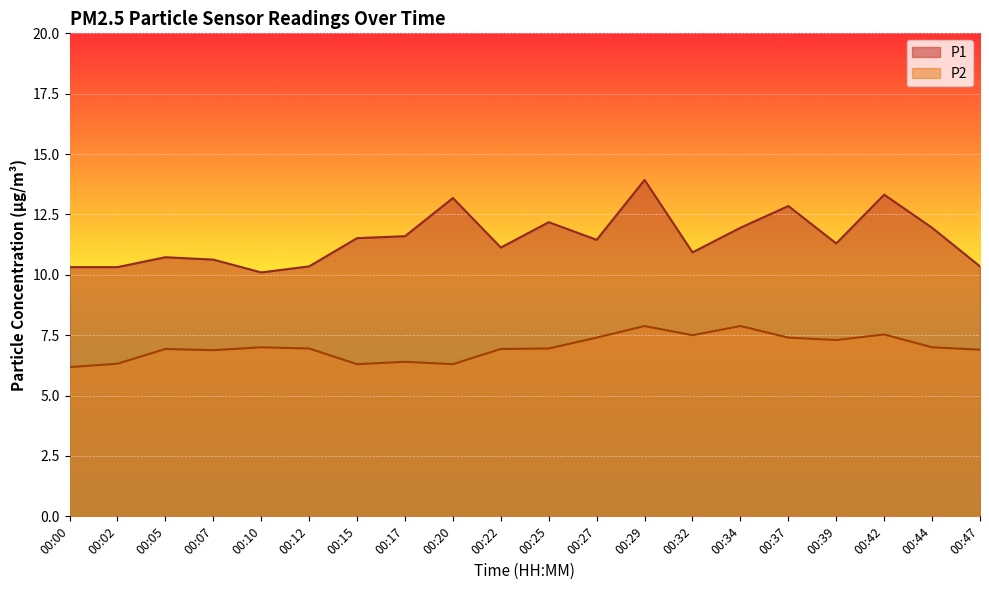

Which series has the largest total across all categories?

P1